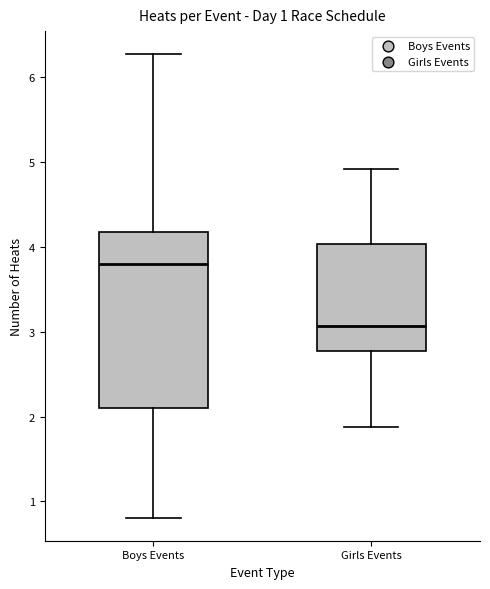

Which box is the tallest, from its lower edge to its upper edge?

Boys Events